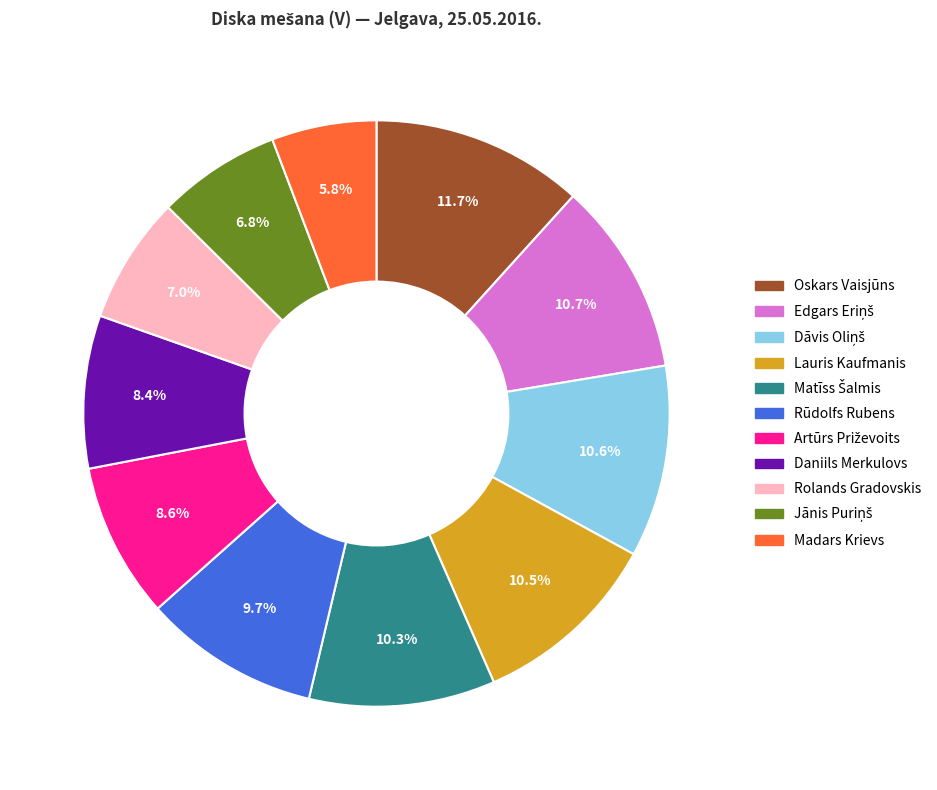

Count the number of slices in the pie.

11